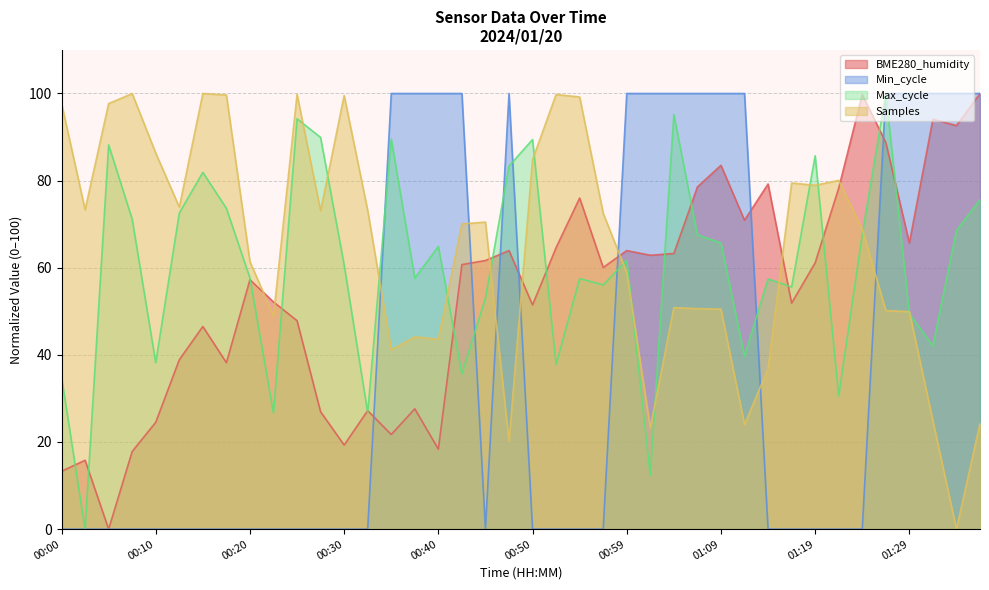

Read the BME280_humidity value at 00:20.

57.2